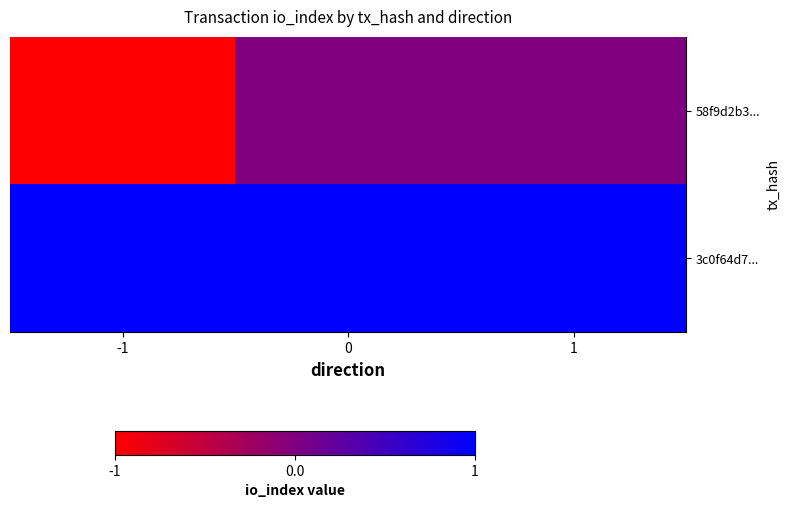

At -1, list the series in order from largest to smallest.

3c0f64d7..., 58f9d2b3...